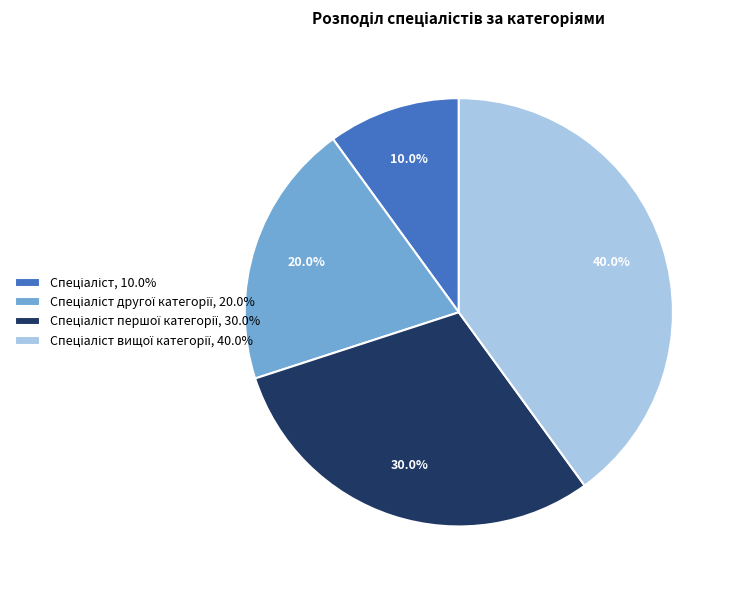

Is there a majority slice in this chart?

No